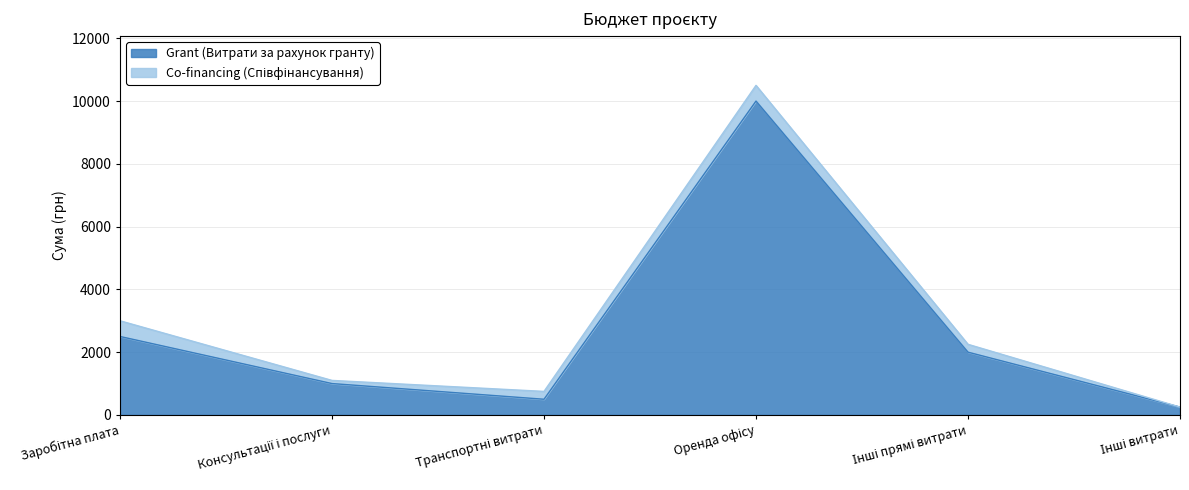

Reading left to right, extract all data points from this chart.

Заробітна плата=2500	Консультації і послуги=1000	Транспортні витрати=500	Оренда офісу=10000	Інші прямі витрати=2000	Інші витрати=250